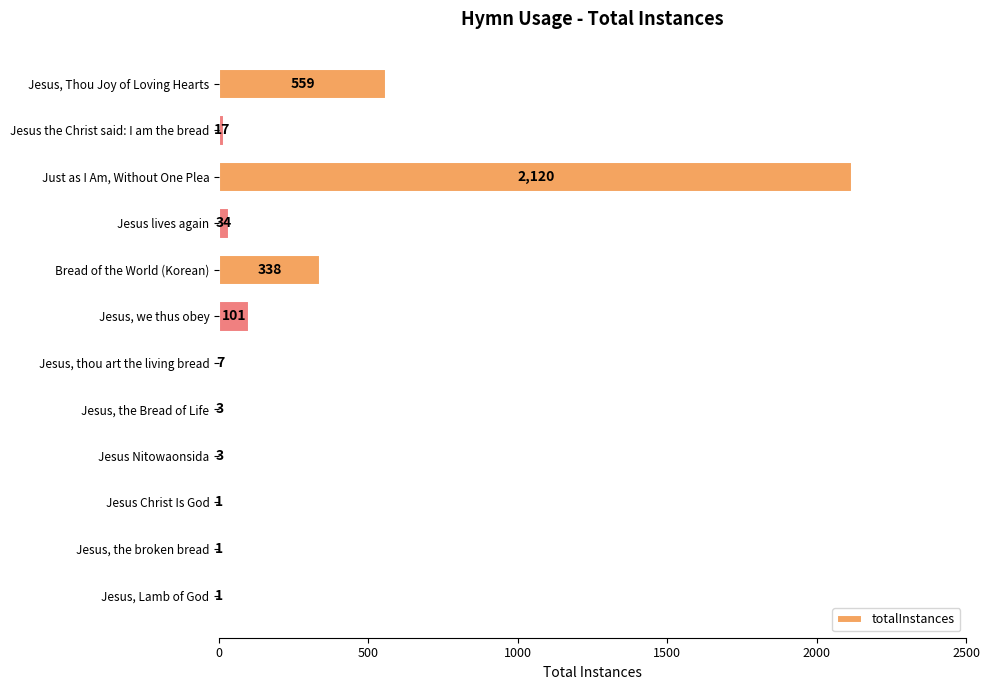

Are the bars horizontal?

Yes